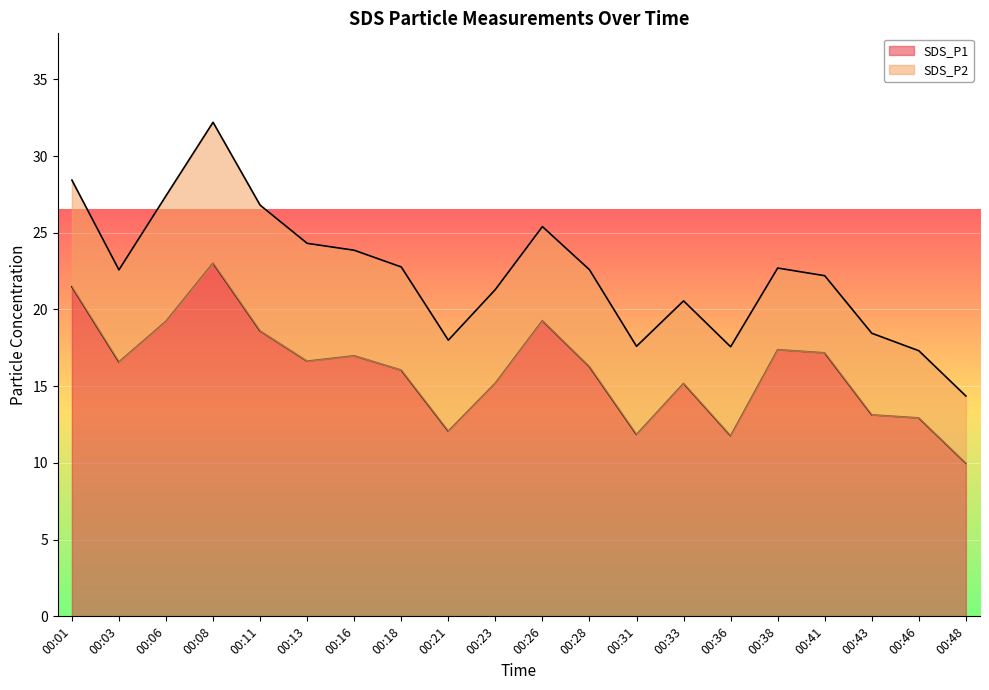

Does the chart display data point markers on the line(s)?

No